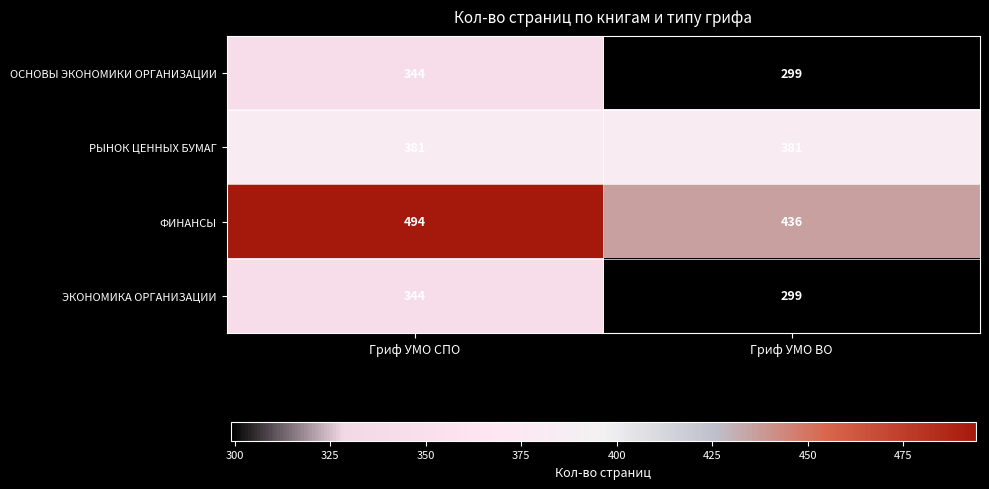

Reading right to left, what are all the values shown in this chart?

ОСНОВЫ ЭКОНОМИКИ ОРГАНИЗАЦИИ: 299	344
РЫНОК ЦЕННЫХ БУМАГ: 381	381
ФИНАНСЫ: 436	494
ЭКОНОМИКА ОРГАНИЗАЦИИ: 299	344